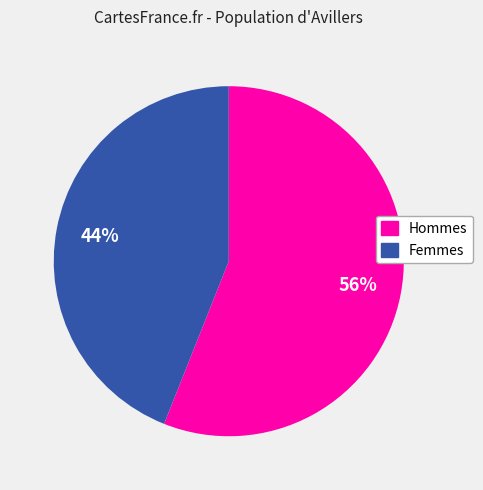

Is there a majority slice in this chart?

Yes